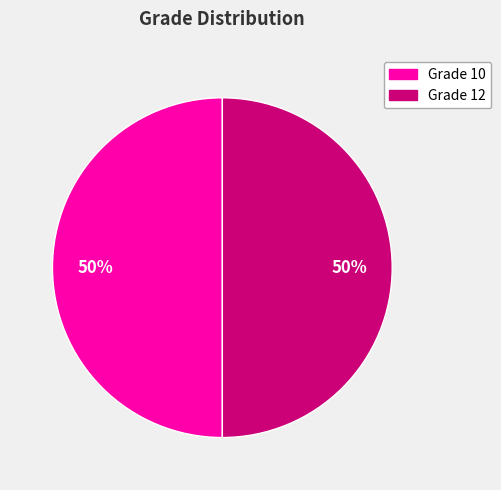

To the nearest percent, what is the combined percentage of Grade 12 and Grade 10?

100%